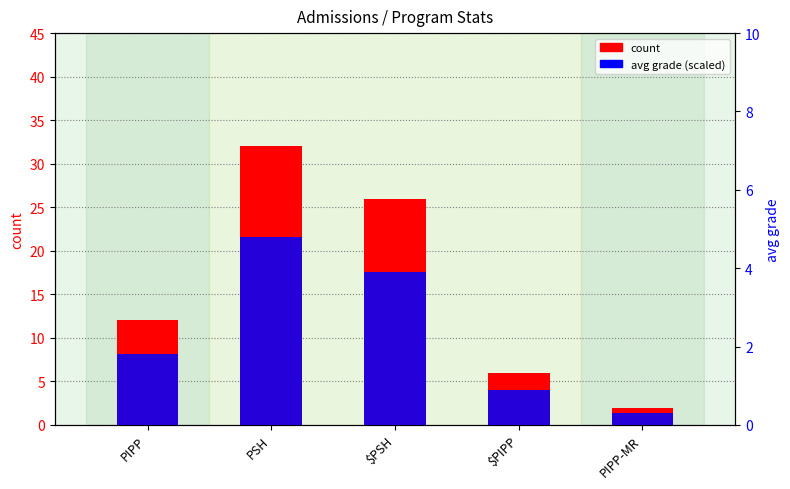

How many bars are there in each group?

2